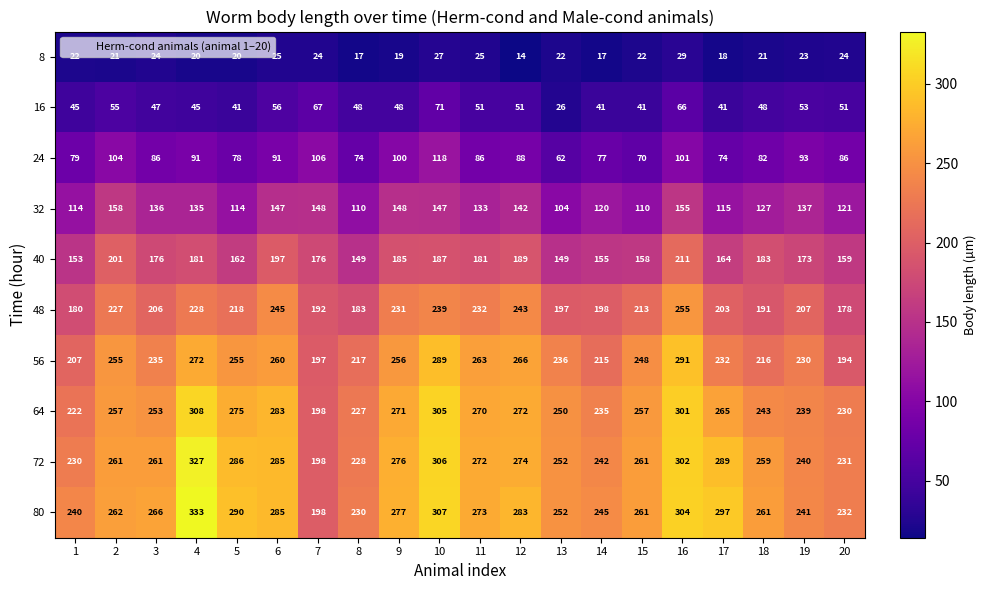

What is the difference between the second highest and second lowest values in the 40 series?

52